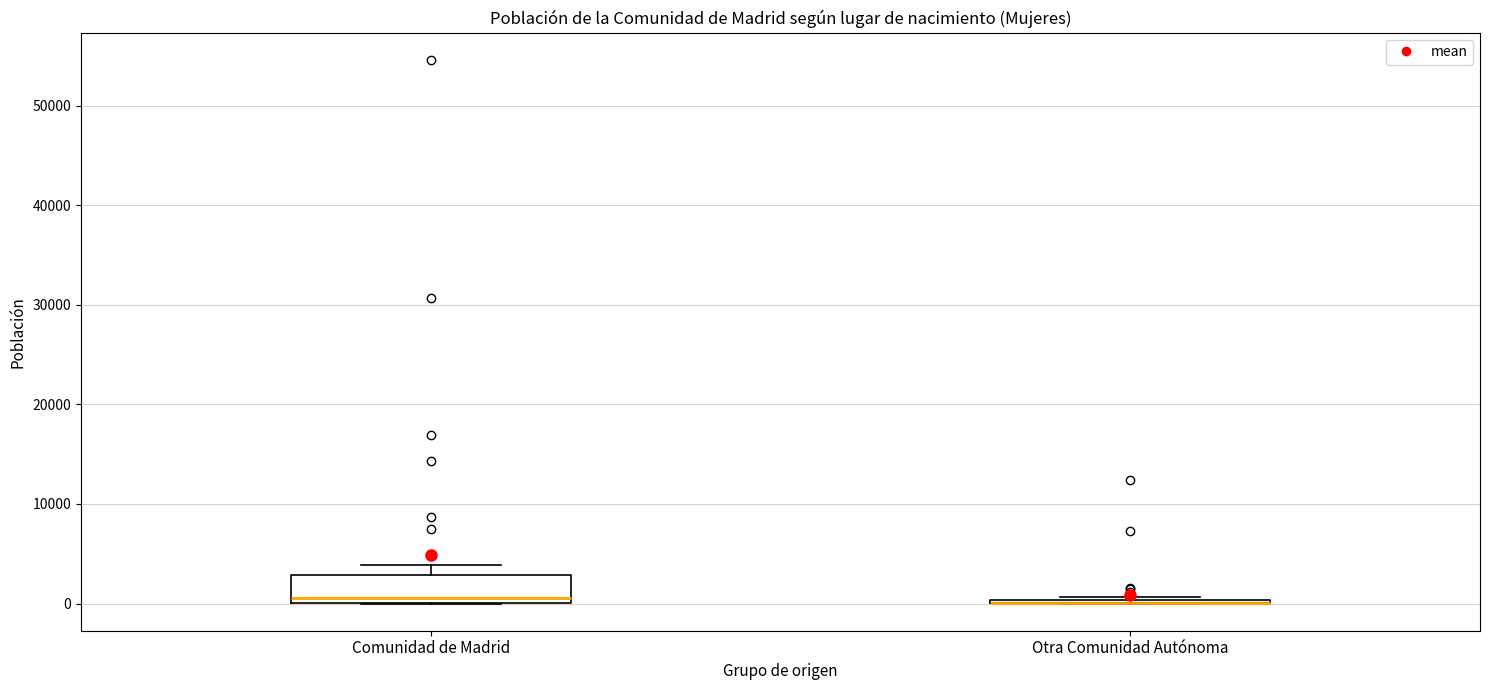

Reading left to right, read every box against the y-axis: the position of its median line, the range the box covers, and the ends of its whiskers. The values are not printed on the chart, so give them approximately, as read against the axis.

Comunidad de Madrid: median 1000, box 0 to 3000, whiskers 0 to 4000
Otra Comunidad Autónoma: box collapsed to a line at 0, whiskers 0 to 1000